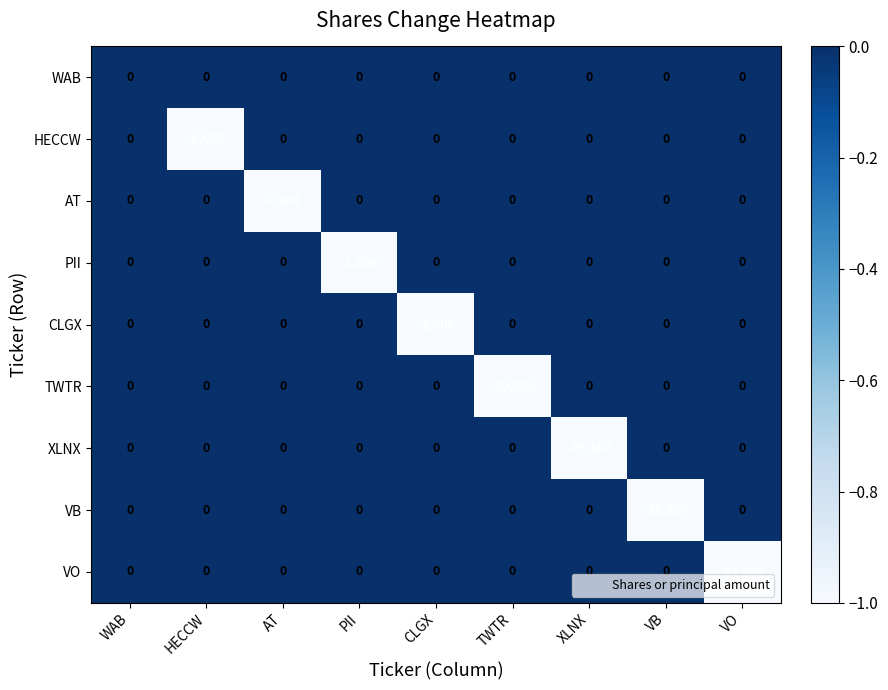

How many distinct data groups are displayed?

9